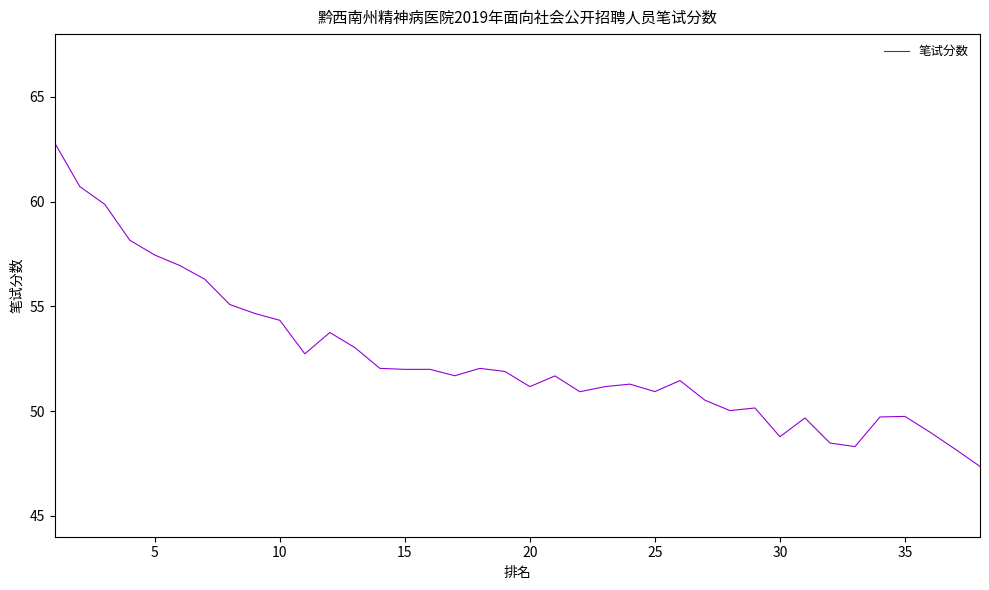

Does the chart have visible grid lines?

No